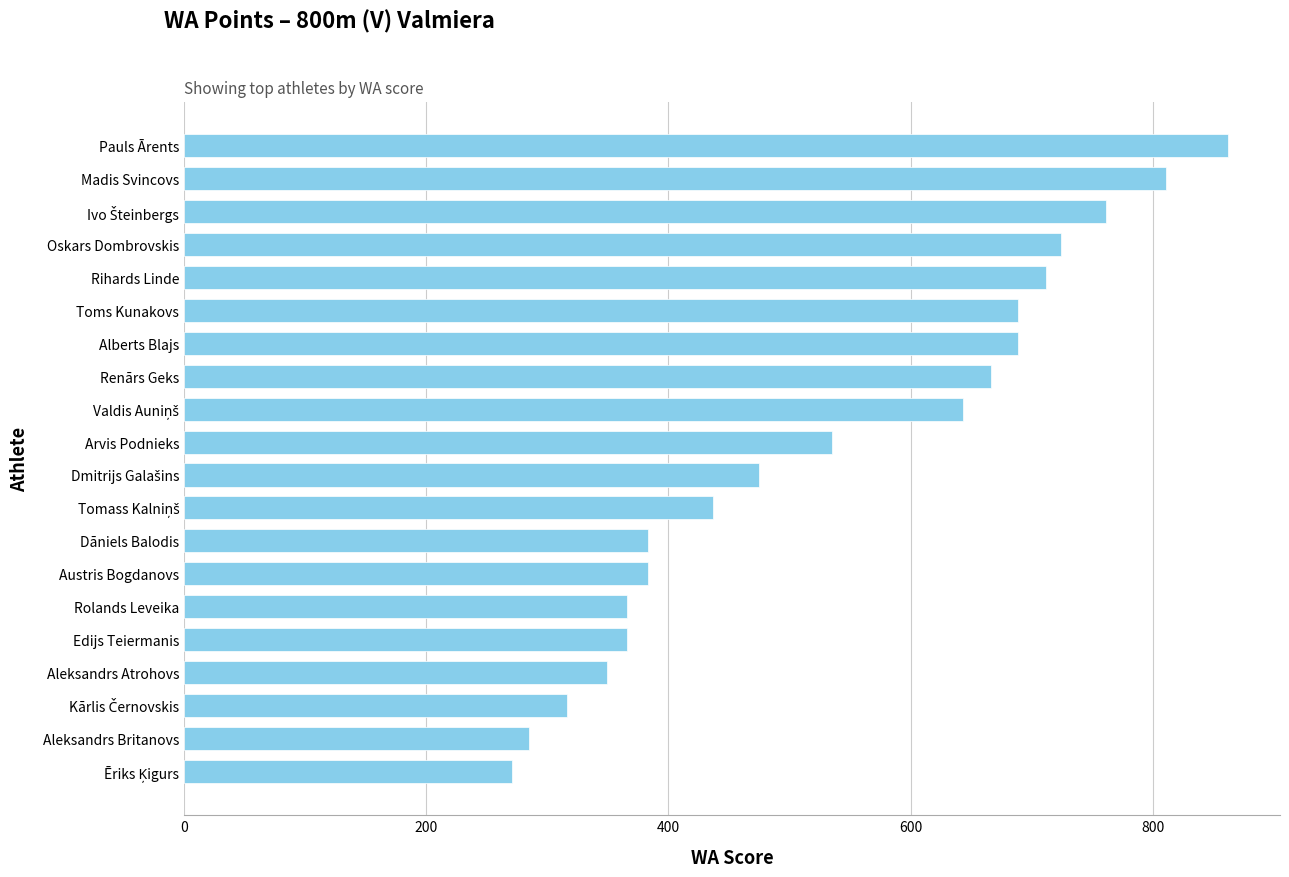

Reading bottom to top, transcribe all the data shown in this chart.

271	285	316	349	366	366	383	383	437	475	535	643	666	689	689	712	724	761	811	862